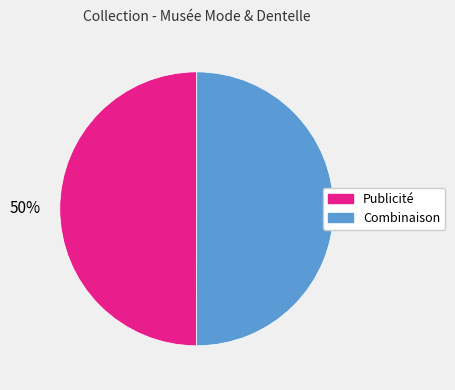

Approximately how many times larger is the value at Publicité compared to Combinaison?

1.0